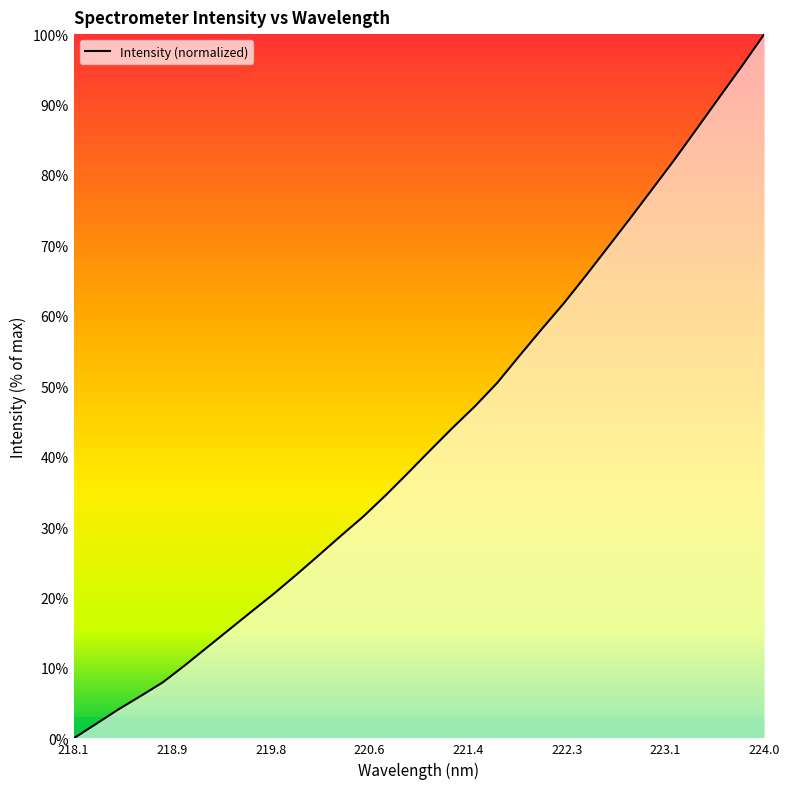

What is the greatest value displayed?

100.0